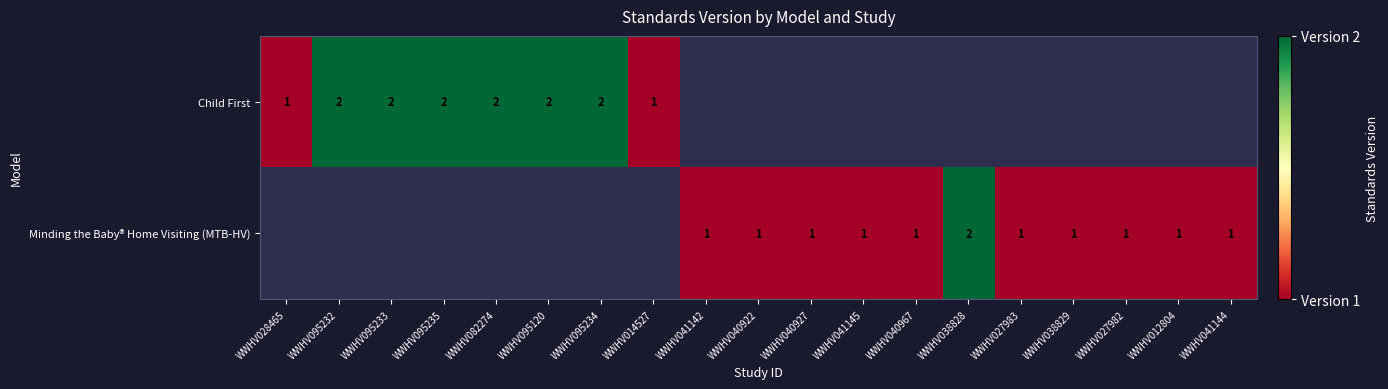

Is the value of Child First at WWHV095235 greater than the value of Minding the Baby® Home Visiting (MTB-HV) at WWHV040922?

Yes